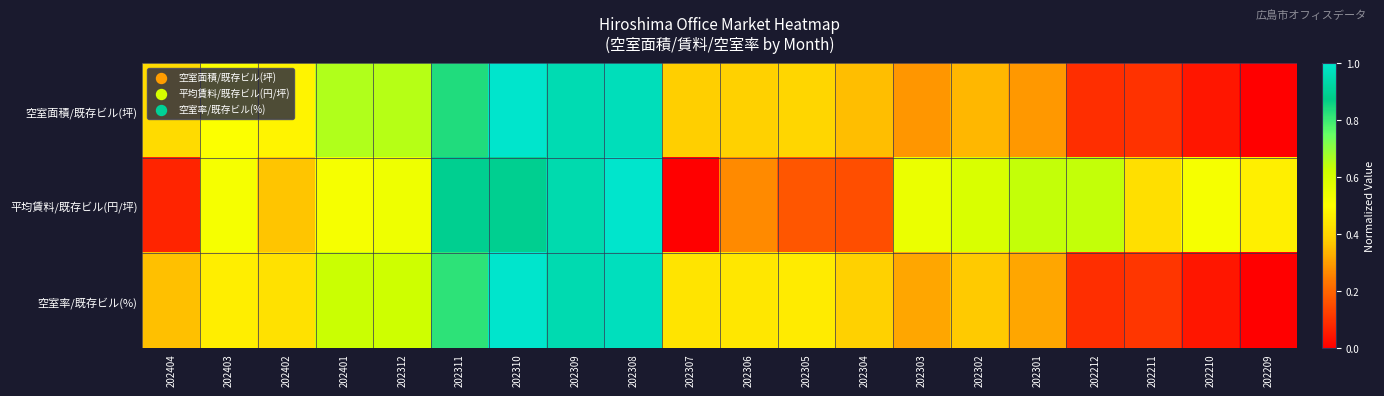

At how many categories does at least one series exceed 0?

20